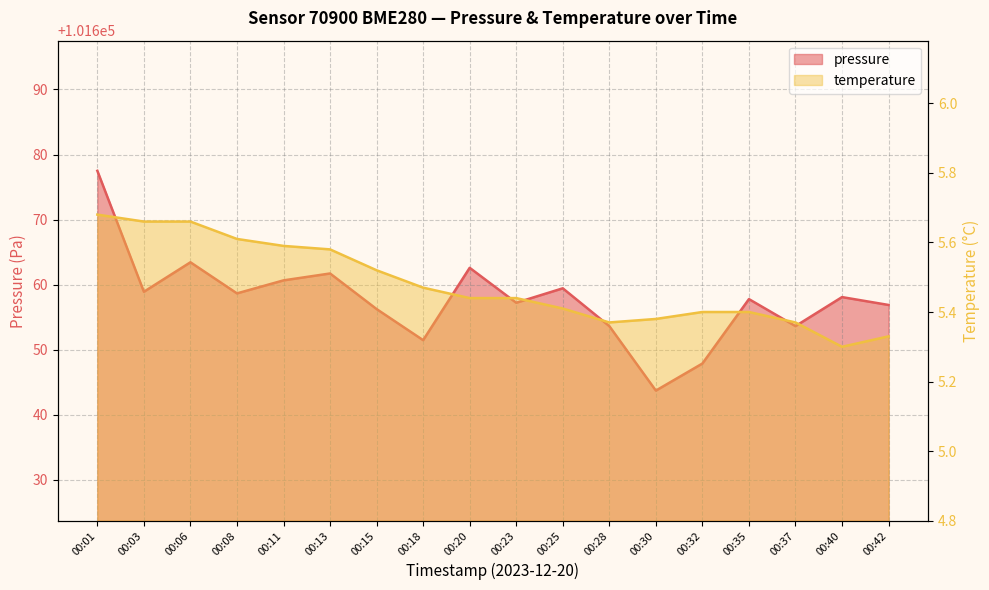

True or false: temperature has a value of 3.3 at 00:35.

False